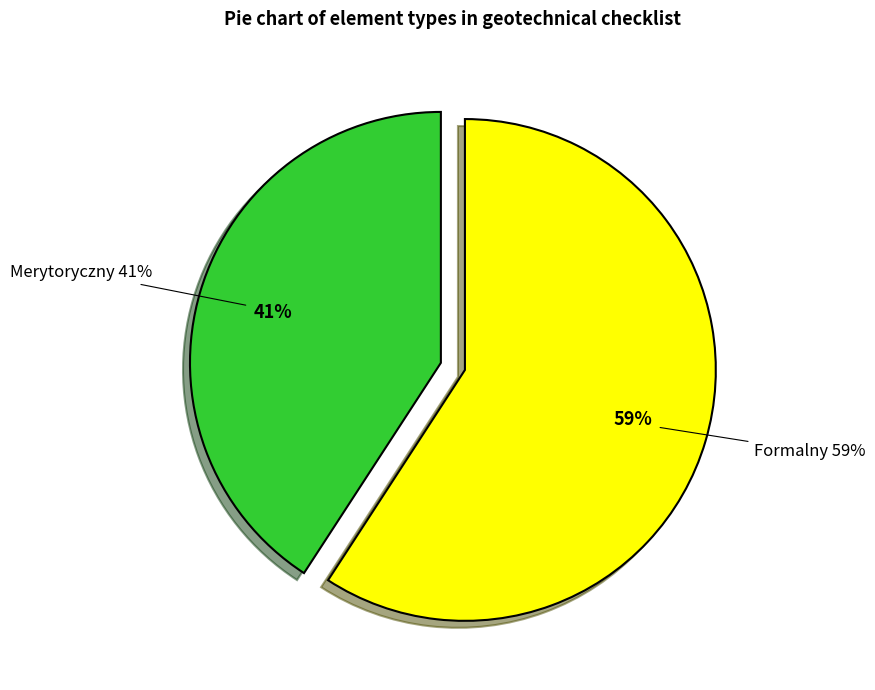

Which slice is the largest?

Formalny